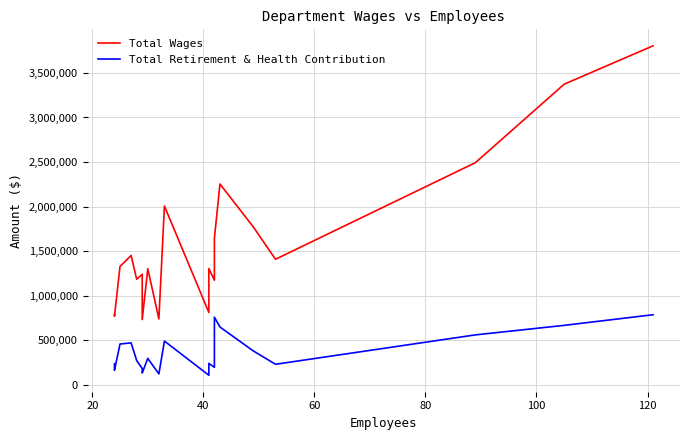

What is the highest value of the Total Wages series?

3804371